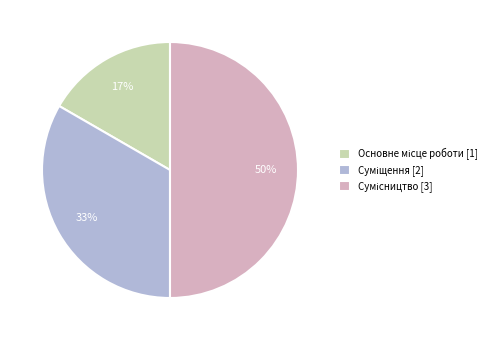

To the nearest percent, what is the average slice percentage?

33%